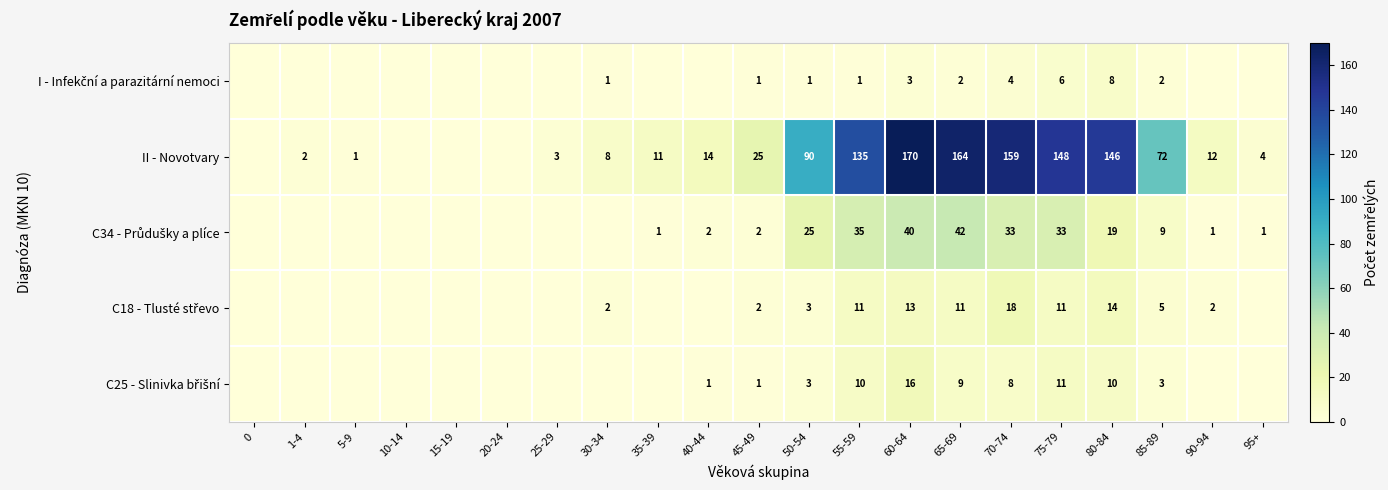

What is the spread (max minus min) of values at 55-59?

134